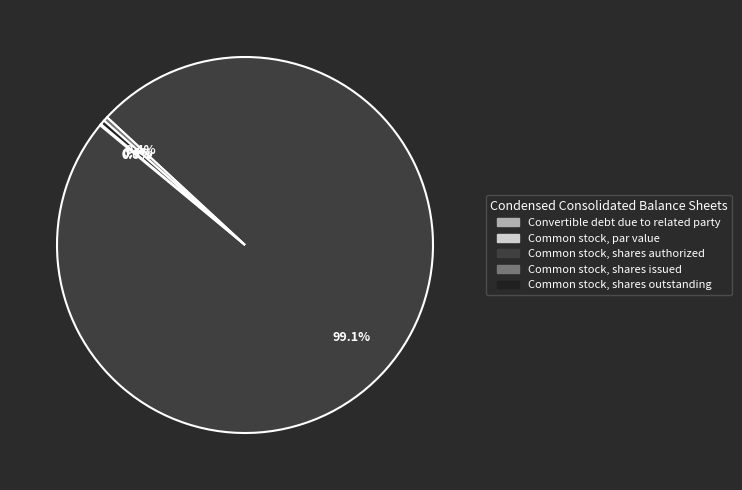

Is there a majority slice in this chart?

Yes